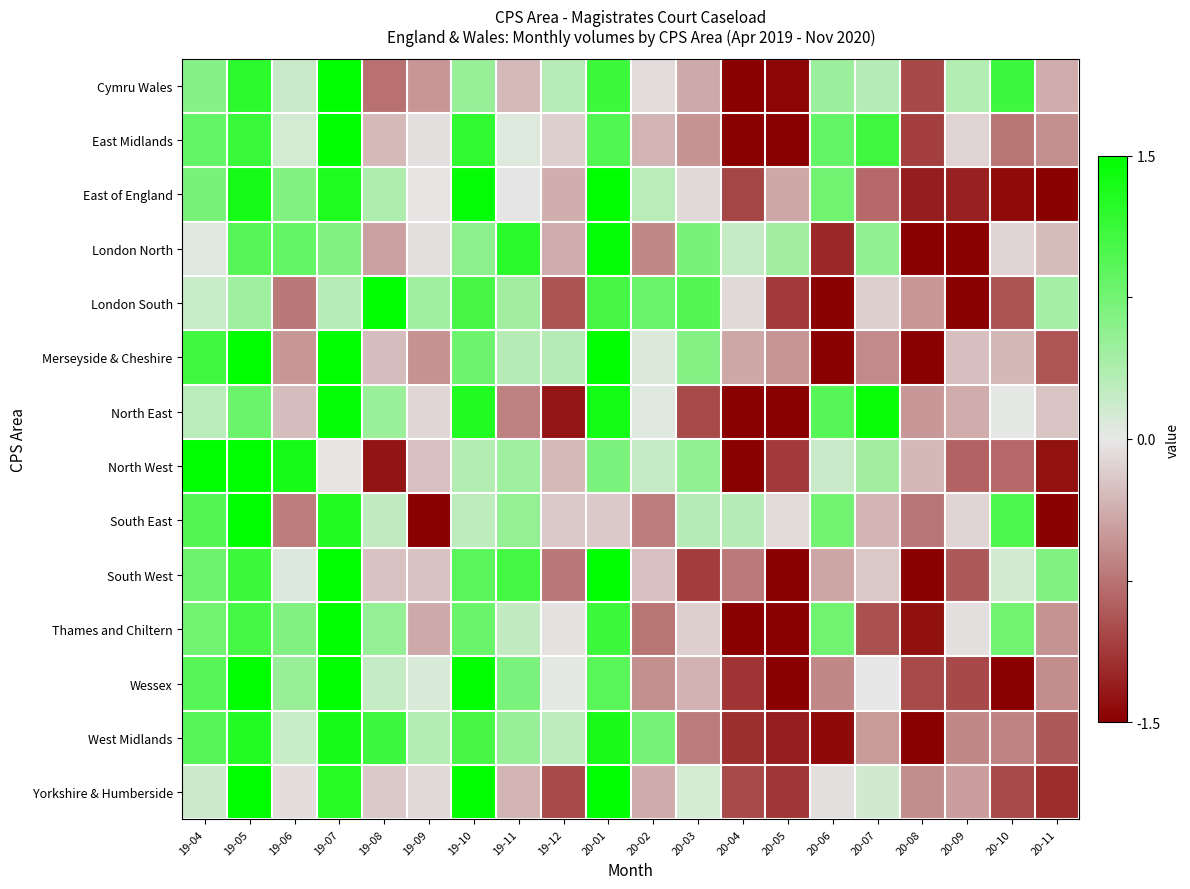

Reading left to right, list all the values displayed in this chart.

Cymru Wales: 19-04=0.6	19-05=1.2	19-06=0.2	19-07=1.6	19-08=-0.8	19-09=-0.5	19-10=0.5	19-11=-0.3	19-12=0.3	20-01=1.1	20-02=-0.1	20-03=-0.4	20-04=-2.8	20-05=-1.5	20-06=0.5	20-07=0.3	20-08=-1.0	20-09=0.4	20-10=1.1	20-11=-0.4
East Midlands: 19-04=0.8	19-05=1.1	19-06=0.1	19-07=1.7	19-08=-0.3	19-09=-0.1	19-10=1.2	19-11=0.1	19-12=-0.2	20-01=1.0	20-02=-0.3	20-03=-0.5	20-04=-2.4	20-05=-1.6	20-06=0.9	20-07=1.1	20-08=-1.1	20-09=-0.1	20-10=-0.7	20-11=-0.6
East of England: 19-04=0.7	19-05=1.3	19-06=0.7	19-07=1.3	19-08=0.4	19-09=-0.0	19-10=1.5	19-11=-0.0	19-12=-0.4	20-01=1.5	20-02=0.3	20-03=-0.1	20-04=-1.1	20-05=-0.4	20-06=0.8	20-07=-0.8	20-08=-1.3	20-09=-1.3	20-10=-1.4	20-11=-1.7
London North: 19-04=0.1	19-05=0.9	19-06=0.8	19-07=0.7	19-08=-0.5	19-09=-0.1	19-10=0.6	19-11=1.2	19-12=-0.4	20-01=1.5	20-02=-0.6	20-03=0.7	20-04=0.2	20-05=0.4	20-06=-1.2	20-07=0.6	20-08=-2.1	20-09=-2.5	20-10=-0.1	20-11=-0.3
London South: 19-04=0.2	19-05=0.5	19-06=-0.7	19-07=0.3	19-08=2.1	19-09=0.5	19-10=1.0	19-11=0.5	19-12=-1.0	20-01=1.0	20-02=0.8	20-03=1.0	20-04=-0.1	20-05=-1.1	20-06=-1.8	20-07=-0.2	20-08=-0.5	20-09=-1.9	20-10=-1.0	20-11=0.4
Merseyside & Cheshire: 19-04=1.1	19-05=1.5	19-06=-0.5	19-07=1.8	19-08=-0.3	19-09=-0.6	19-10=0.8	19-11=0.3	19-12=0.3	20-01=1.5	20-02=0.1	20-03=0.6	20-04=-0.4	20-05=-0.5	20-06=-1.8	20-07=-0.6	20-08=-1.9	20-09=-0.3	20-10=-0.3	20-11=-0.9
North East: 19-04=0.3	19-05=0.8	19-06=-0.3	19-07=1.5	19-08=0.5	19-09=-0.1	19-10=1.3	19-11=-0.7	19-12=-1.3	20-01=1.4	20-02=0.1	20-03=-1.0	20-04=-2.0	20-05=-1.6	20-06=0.9	20-07=1.4	20-08=-0.5	20-09=-0.4	20-10=0.0	20-11=-0.2
North West: 19-04=1.6	19-05=2.1	19-06=1.3	19-07=-0.0	19-08=-1.4	19-09=-0.3	19-10=0.4	19-11=0.5	19-12=-0.3	20-01=0.7	20-02=0.2	20-03=0.6	20-04=-1.7	20-05=-1.1	20-06=0.2	20-07=0.5	20-08=-0.3	20-09=-0.9	20-10=-0.8	20-11=-1.4
South East: 19-04=1.0	19-05=1.7	19-06=-0.7	19-07=1.3	19-08=0.2	19-09=-2.9	19-10=0.3	19-11=0.5	19-12=-0.2	20-01=-0.2	20-02=-0.7	20-03=0.3	20-04=0.3	20-05=-0.1	20-06=0.8	20-07=-0.3	20-08=-0.7	20-09=-0.1	20-10=1.0	20-11=-1.5
South West: 19-04=0.8	19-05=1.1	19-06=0.1	19-07=1.7	19-08=-0.2	19-09=-0.2	19-10=0.9	19-11=1.1	19-12=-0.7	20-01=1.9	20-02=-0.3	20-03=-1.1	20-04=-0.7	20-05=-1.6	20-06=-0.4	20-07=-0.2	20-08=-1.9	20-09=-0.9	20-10=0.2	20-11=0.7
Thames and Chiltern: 19-04=0.8	19-05=1.0	19-06=0.7	19-07=1.6	19-08=0.5	19-09=-0.4	19-10=0.8	19-11=0.2	19-12=-0.0	20-01=1.1	20-02=-0.7	20-03=-0.2	20-04=-1.6	20-05=-2.3	20-06=0.8	20-07=-1.0	20-08=-1.4	20-09=-0.1	20-10=0.8	20-11=-0.5
Wessex: 19-04=0.9	19-05=1.7	19-06=0.5	19-07=1.7	19-08=0.2	19-09=0.1	19-10=1.6	19-11=0.7	19-12=0.0	20-01=0.9	20-02=-0.6	20-03=-0.3	20-04=-1.2	20-05=-1.5	20-06=-0.6	20-07=-0.0	20-08=-1.0	20-09=-1.0	20-10=-1.6	20-11=-0.6
West Midlands: 19-04=0.9	19-05=1.3	19-06=0.2	19-07=1.3	19-08=1.1	19-09=0.4	19-10=1.0	19-11=0.5	19-12=0.3	20-01=1.3	20-02=0.7	20-03=-0.7	20-04=-1.2	20-05=-1.3	20-06=-1.4	20-07=-0.5	20-08=-1.8	20-09=-0.6	20-10=-0.6	20-11=-0.9
Yorkshire & Humberside: 19-04=0.2	19-05=1.7	19-06=-0.1	19-07=1.2	19-08=-0.2	19-09=-0.1	19-10=1.9	19-11=-0.3	19-12=-1.0	20-01=2.3	20-02=-0.4	20-03=0.1	20-04=-1.0	20-05=-1.1	20-06=-0.1	20-07=0.2	20-08=-0.6	20-09=-0.5	20-10=-1.0	20-11=-1.2